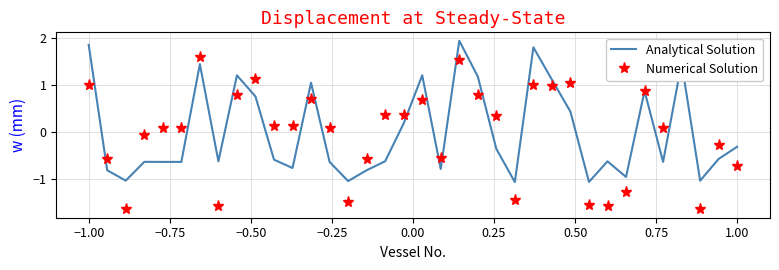

What is the greatest value displayed?

1.9